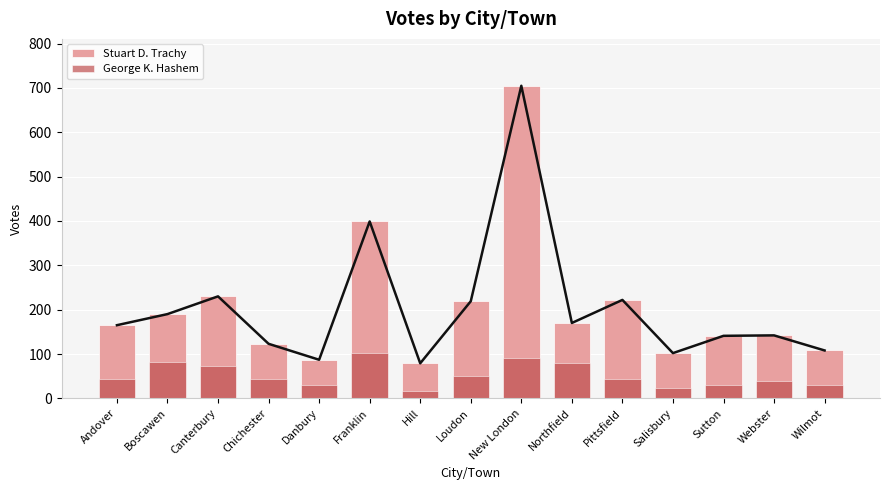

Which series has the largest total across all categories?

Stuart D. Trachy